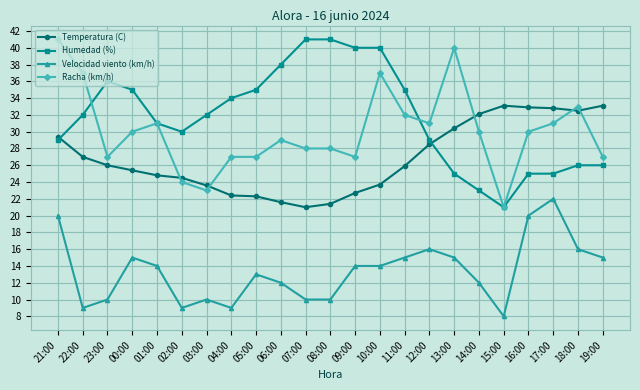

Read the Temperatura (C) value at 06:00.

21.6